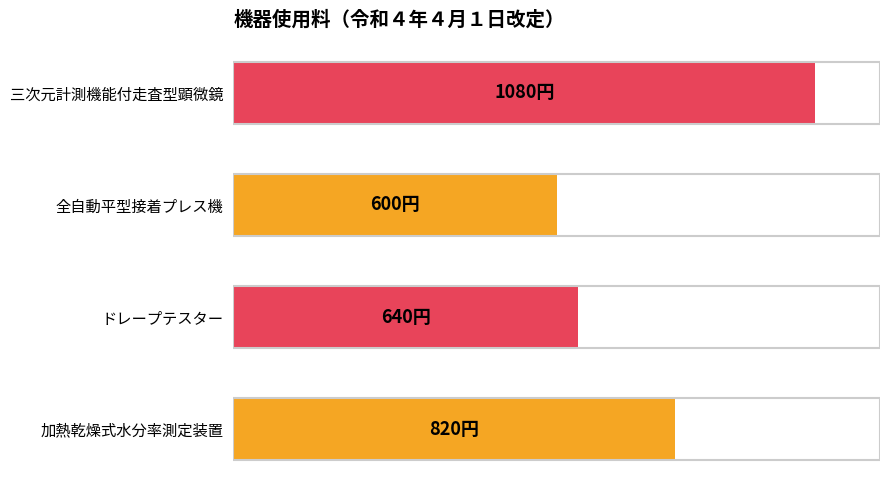

Are the bars horizontal?

Yes